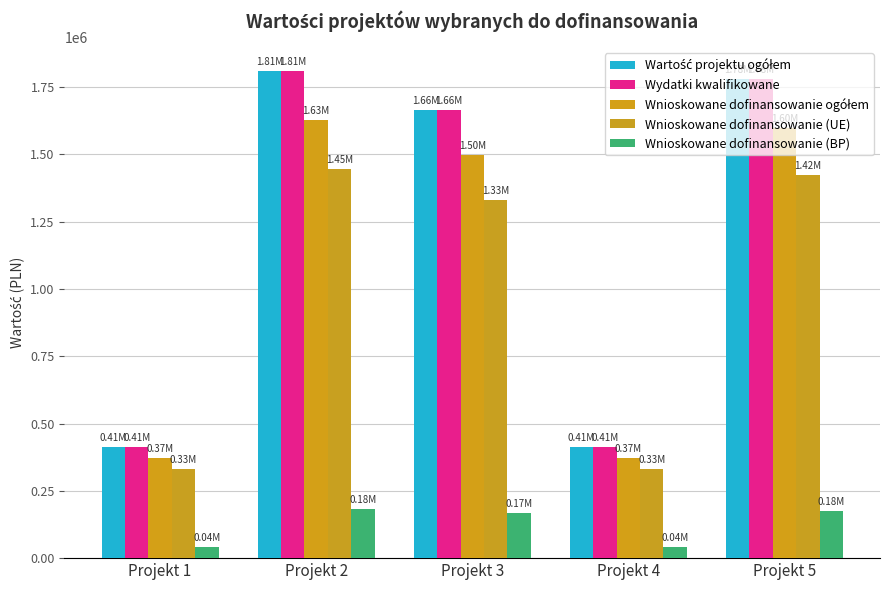

What is the difference between the maximum and second lowest values in the Wnioskowane dofinansowanie (BP) series?

139712.2